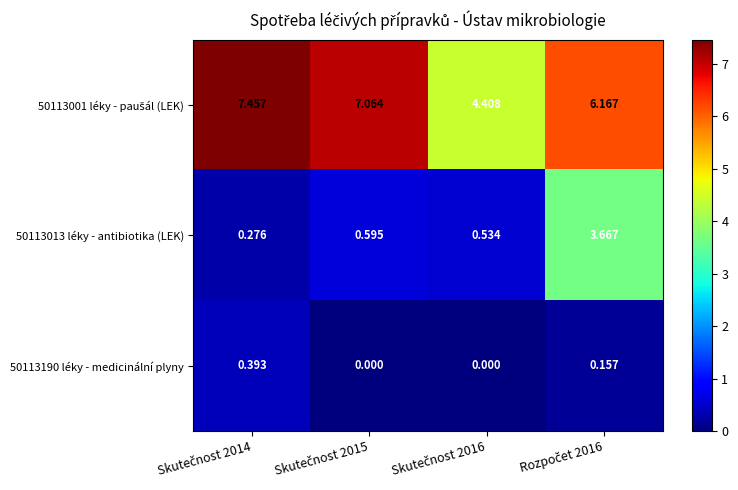

How many categories are shown in the chart?

4